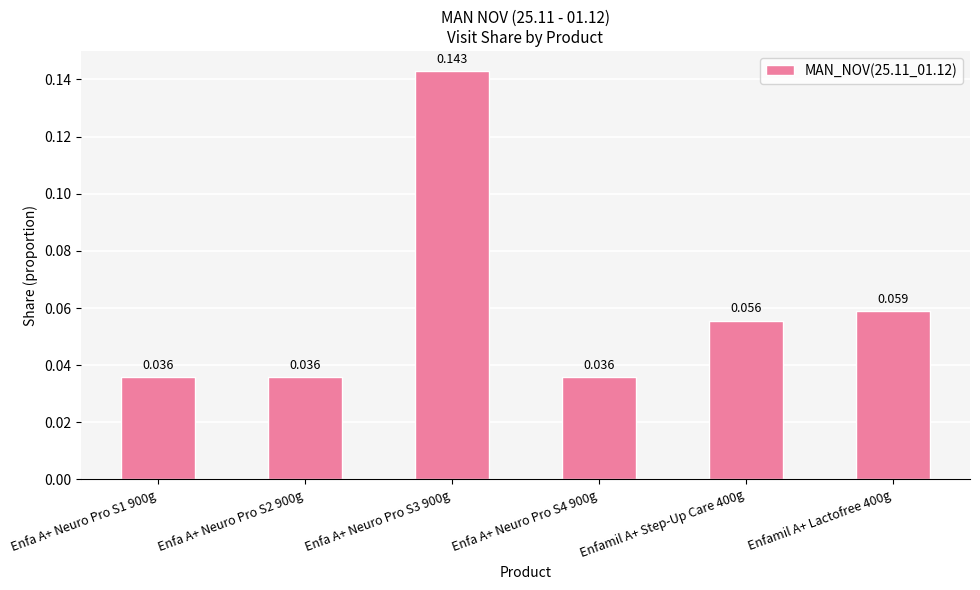

Does the chart contain any negative values?

No